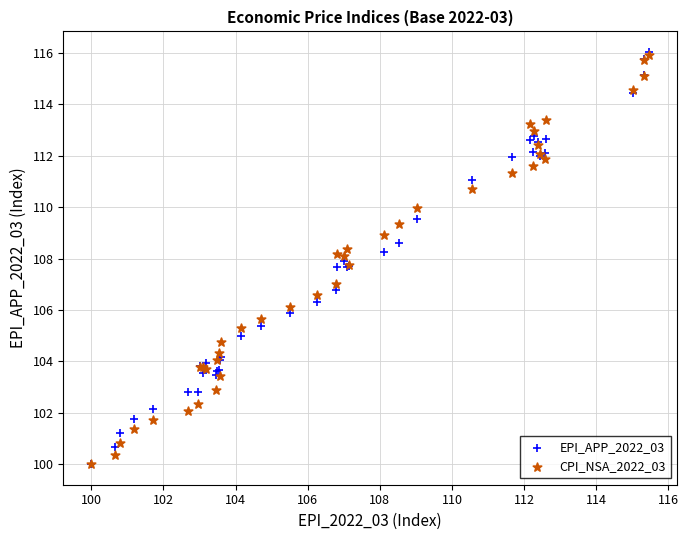

What are all the series names shown in the legend?

EPI_APP_2022_03, CPI_NSA_2022_03